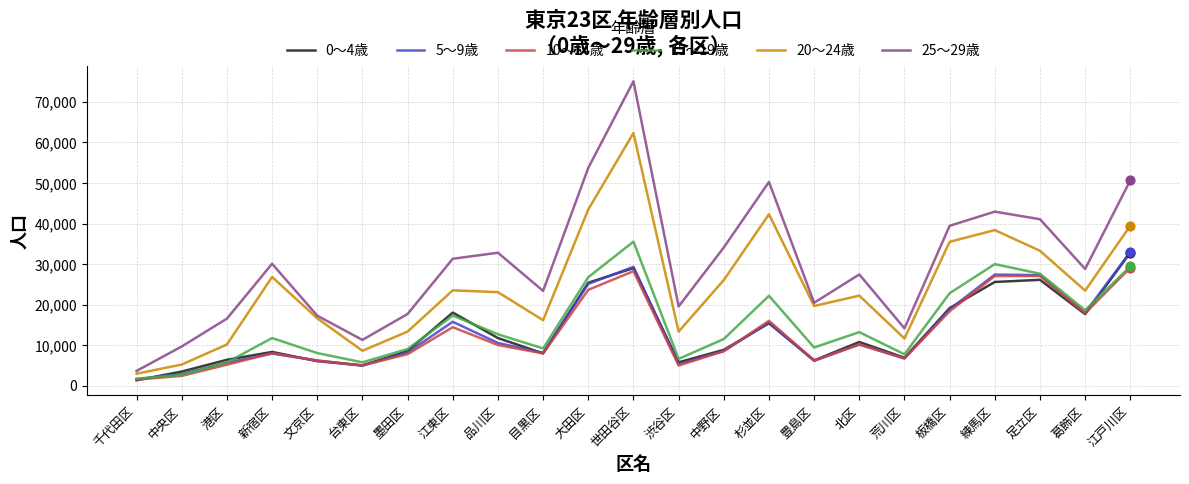

Which series changed the most between 渋谷区 and 江戸川区?

25～29歳